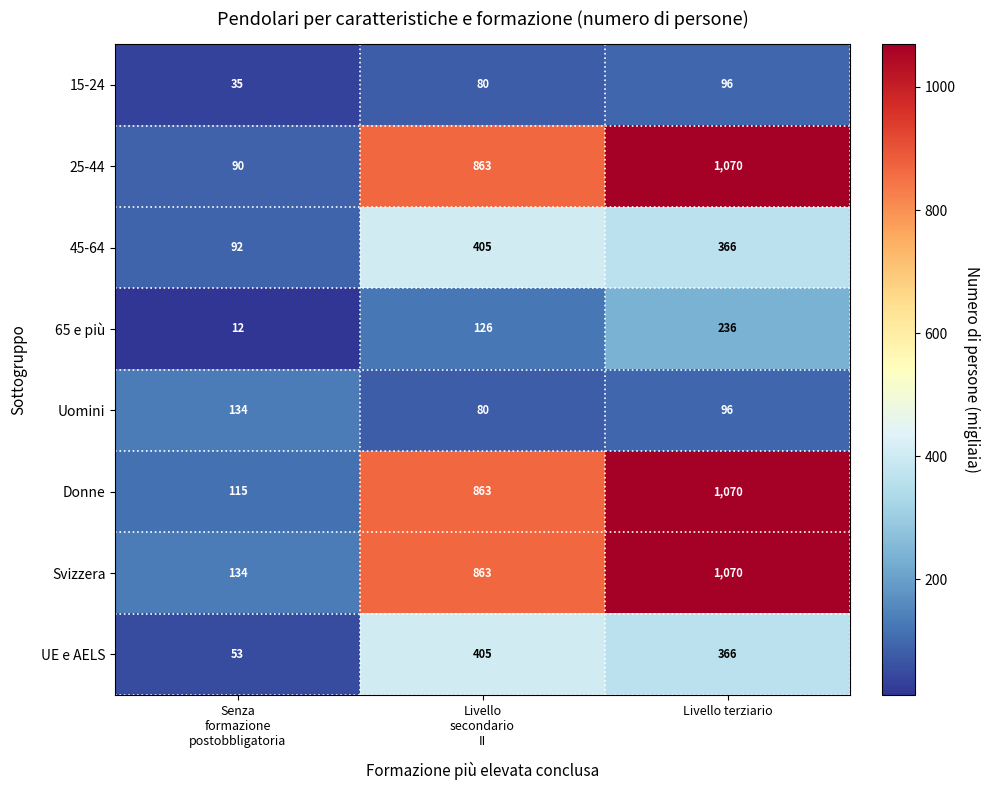

What is the average value of the UE e AELS series?

275